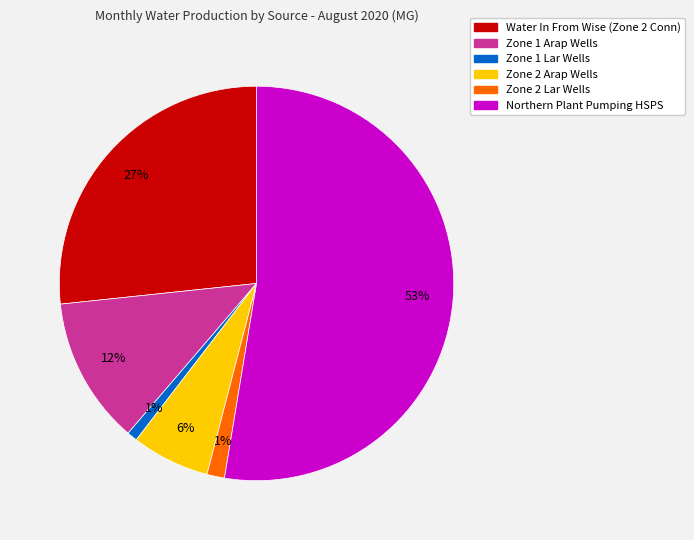

To the nearest percent, what is the average slice percentage?

17%